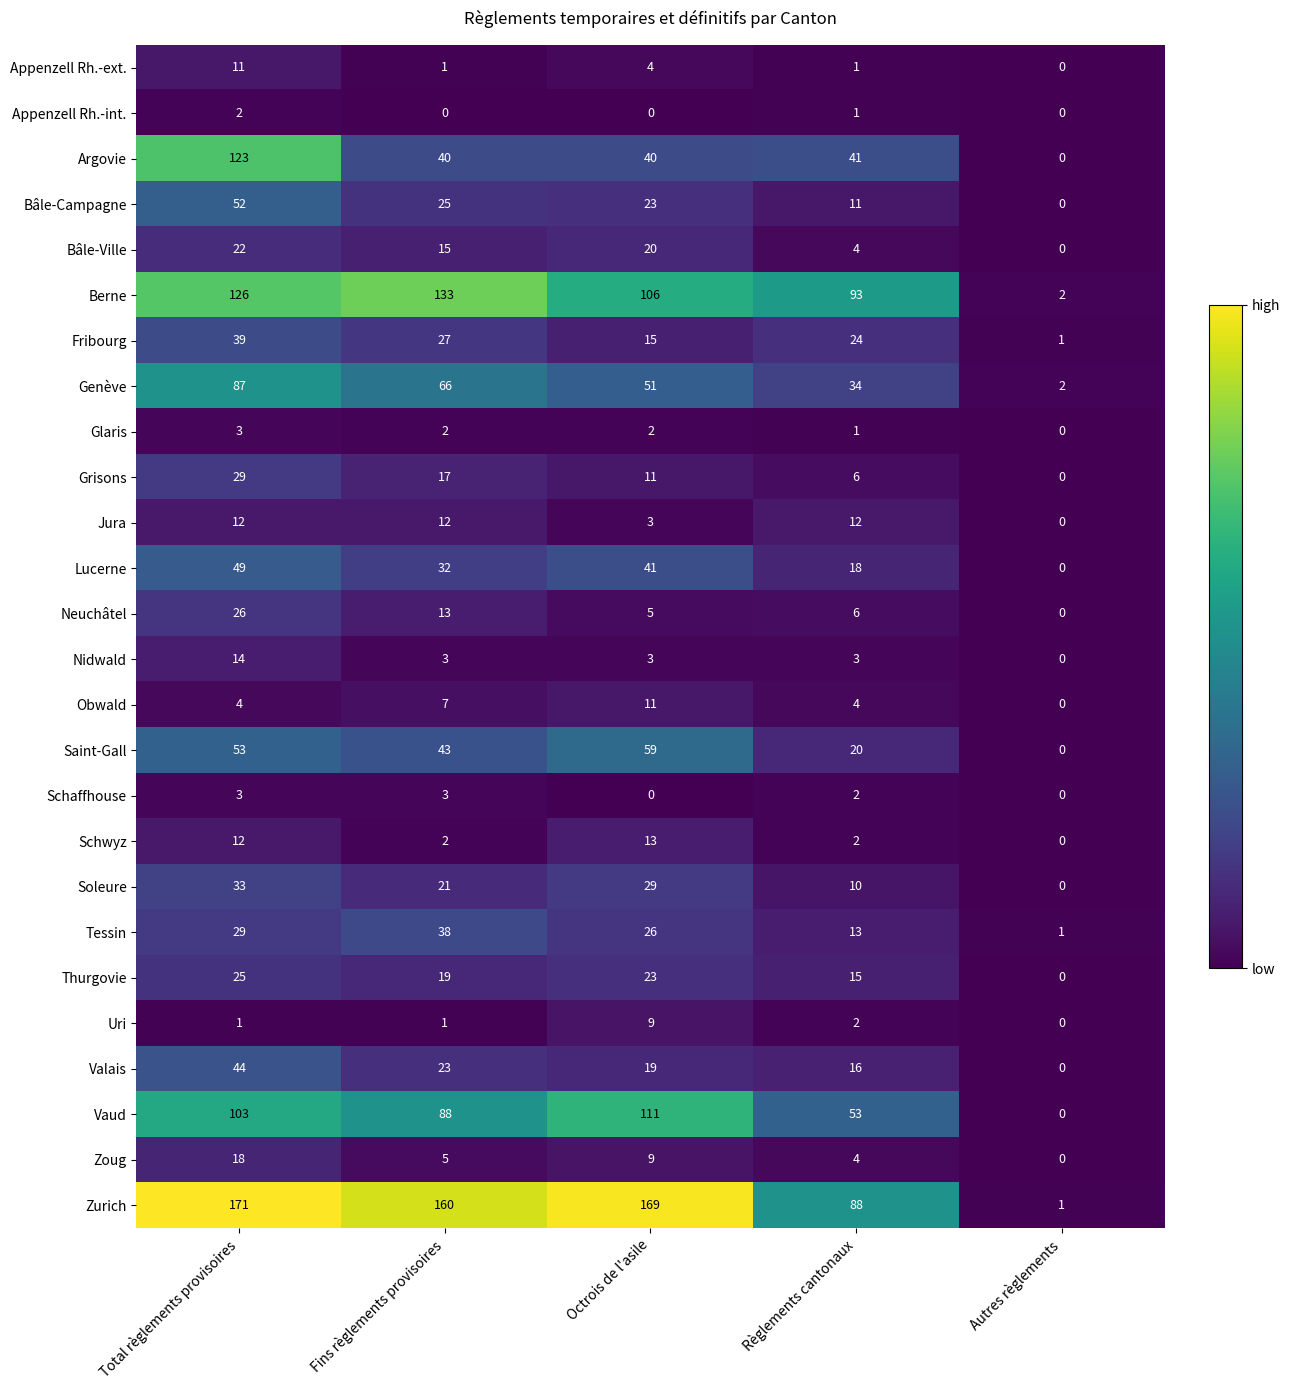

How many distinct data groups are displayed?

26